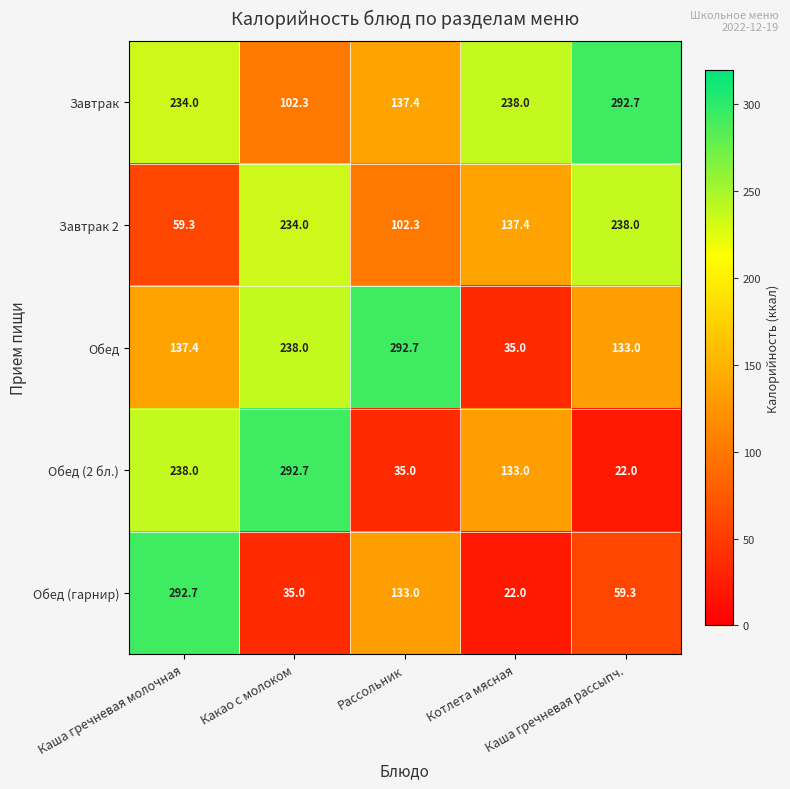

What is the greatest value displayed?

292.7